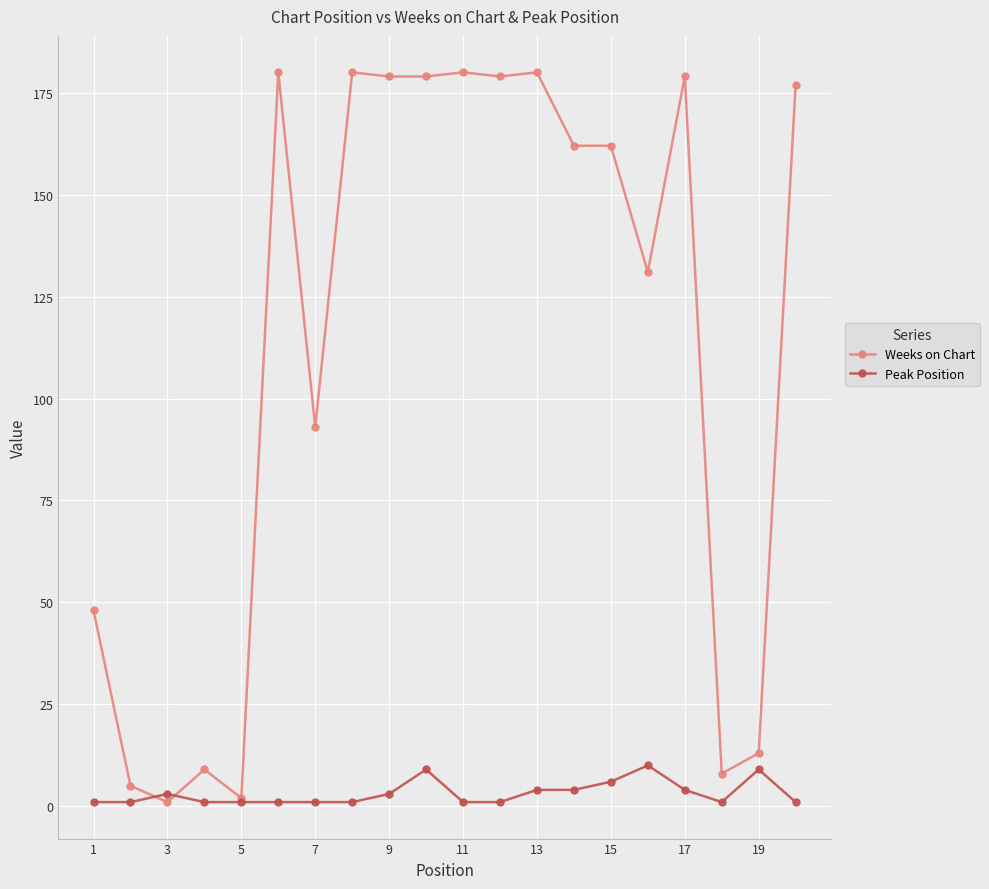

What is the highest value of the Weeks on Chart series?

180